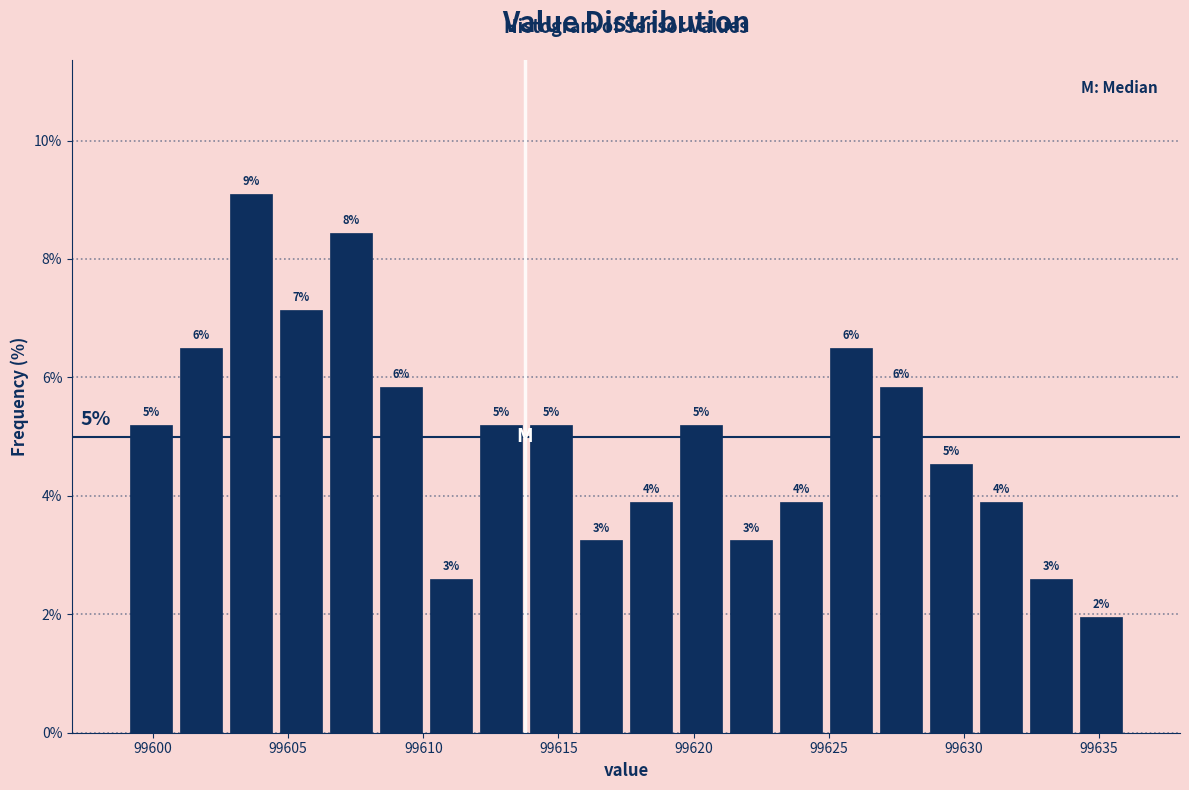

Read against the x-axis, roughly where is the centre of the tallest bar?

99603.5